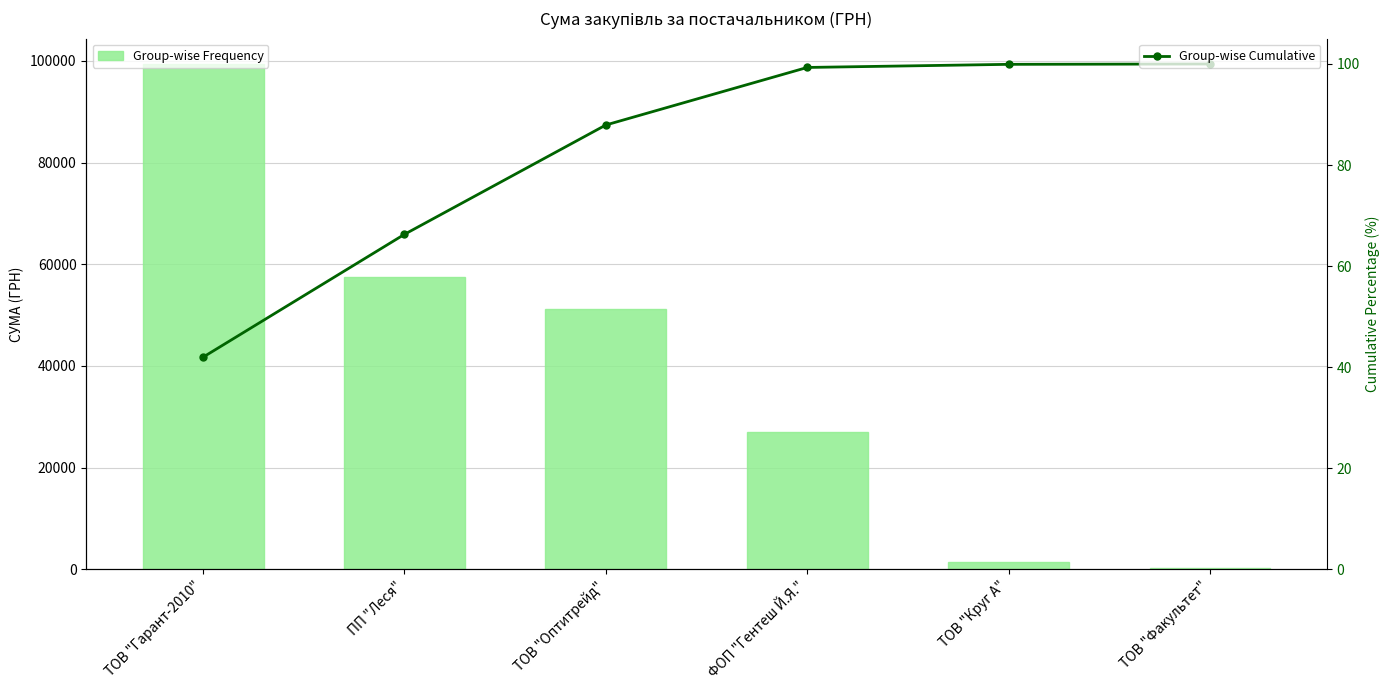

Reading right to left, what are all the values shown in this chart?

Group-wise Frequency: ТОВ "Факультет"=165.0	ТОВ "Круг А"=1459.2	ФОП "Гентеш Й.Я."=26950.5	ТОВ "Оптитрейд"=51204.7	ПП "Леся"=57523.8	ТОВ "Гарант-2010"=99391.7
Group-wise Cumulative: ТОВ "Факультет"=100.0	ТОВ "Круг А"=99.9	ФОП "Гентеш Й.Я."=99.3	ТОВ "Оптитрейд"=87.9	ПП "Леся"=66.3	ТОВ "Гарант-2010"=42.0